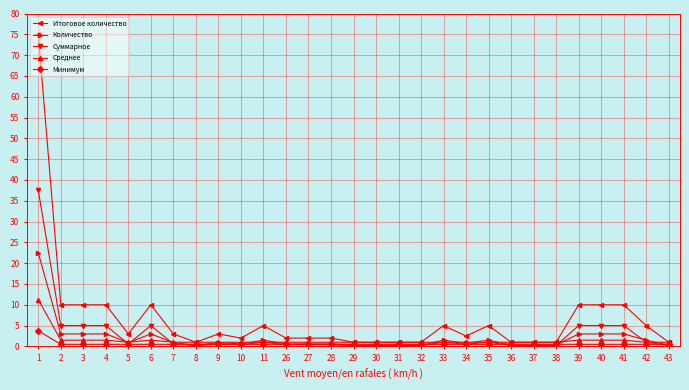

What is the sum of the Итоговое количество values at 6 and 3?

20.0